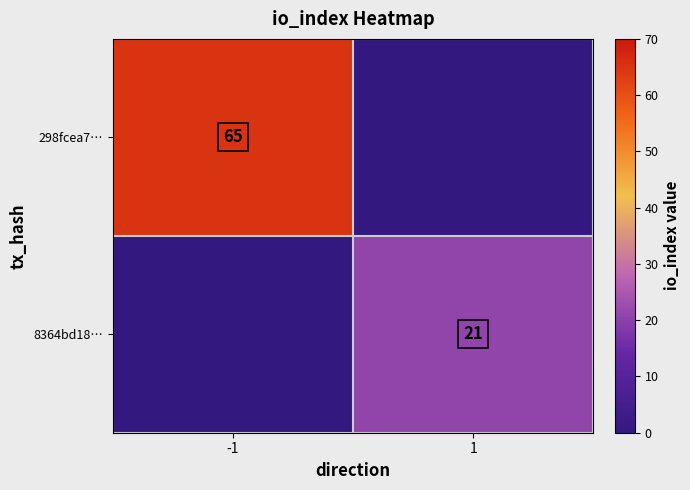

The value of 298fcea7… at -1 is 39. True or false?

False